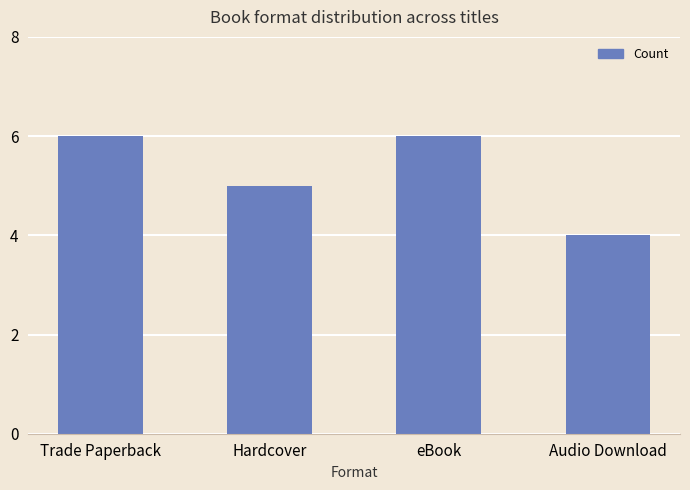

Where is the data nearest to the value 5?

Hardcover